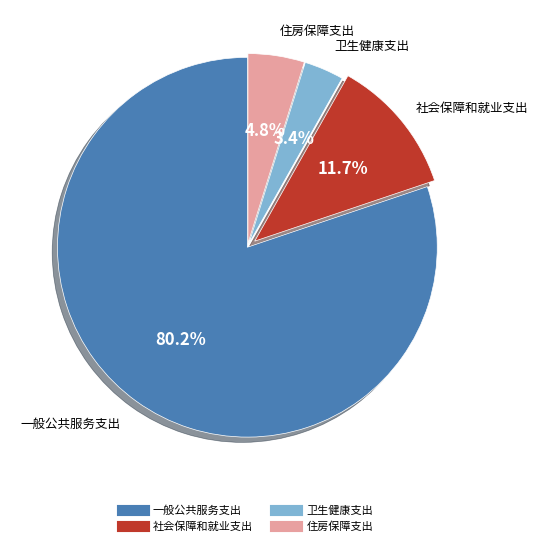

The 社会保障和就业支出 slice represents 4% of the pie. True or false?

False